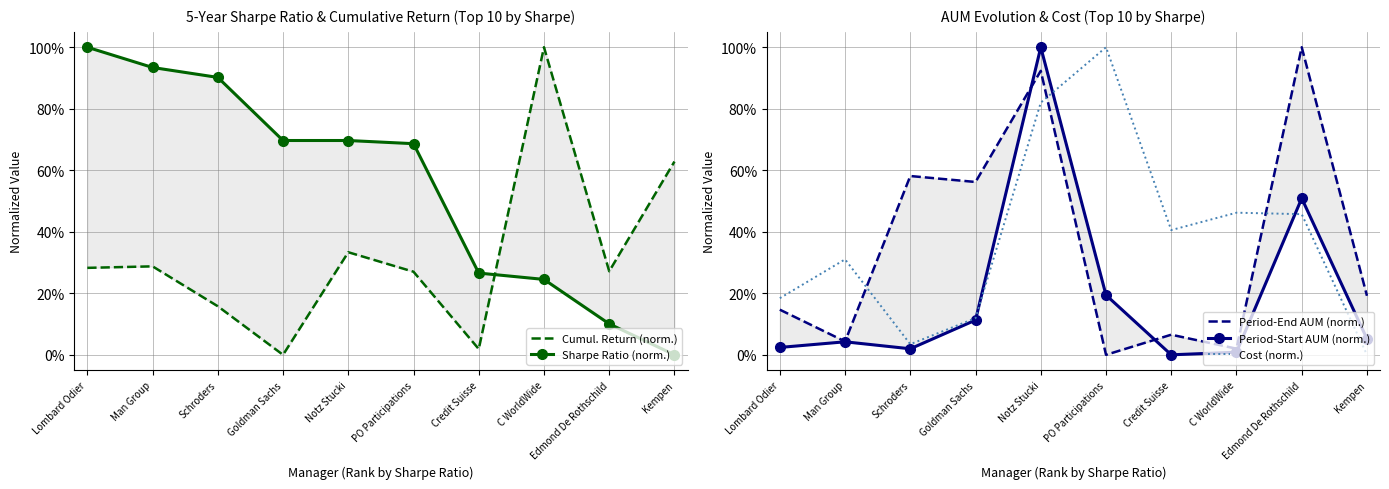

What is the average value of the Cumul. Return (norm.) series?

0.3